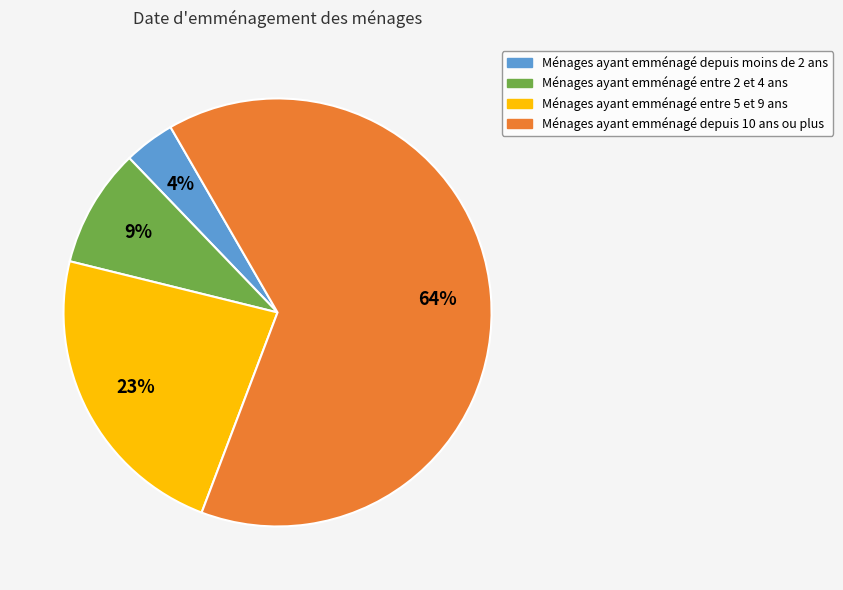

What is the ratio of the value at Ménages ayant emménagé depuis 10 ans ou plus to the value at Ménages ayant emménagé entre 2 et 4 ans?

7.1